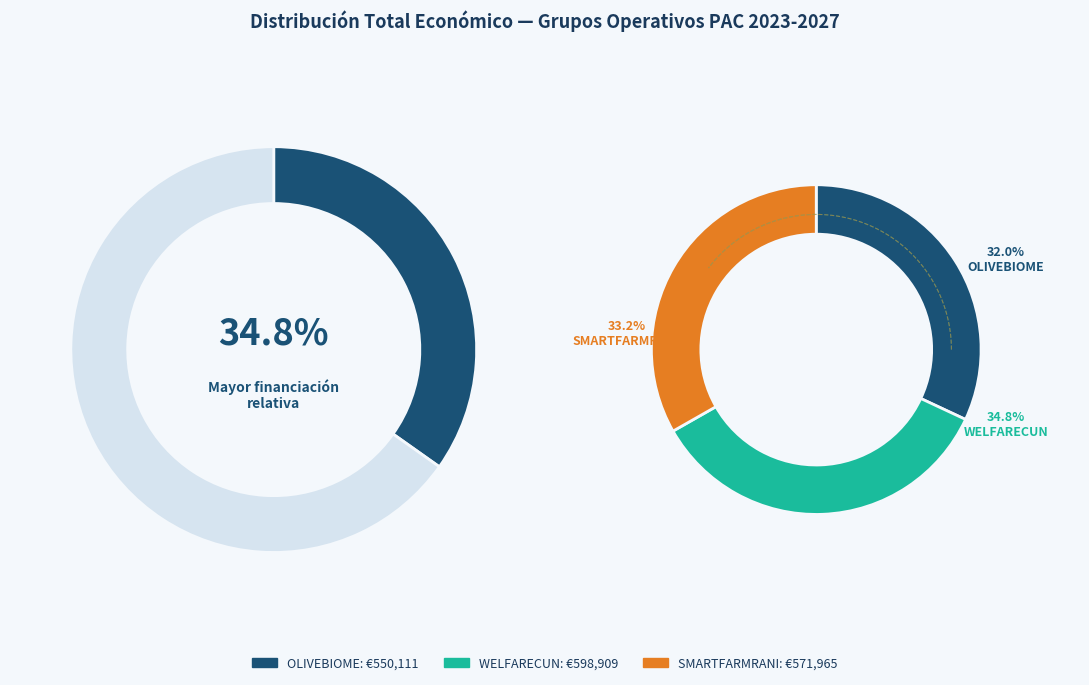

Which category has the smallest portion of the pie?

OLIVEBIOME